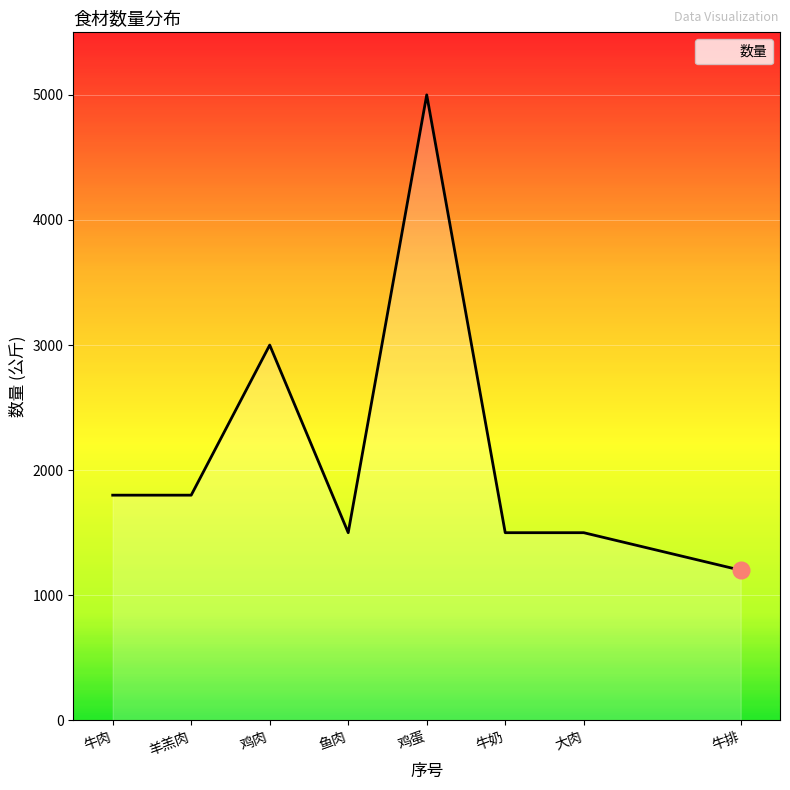

What position from the right is 牛肉?

8